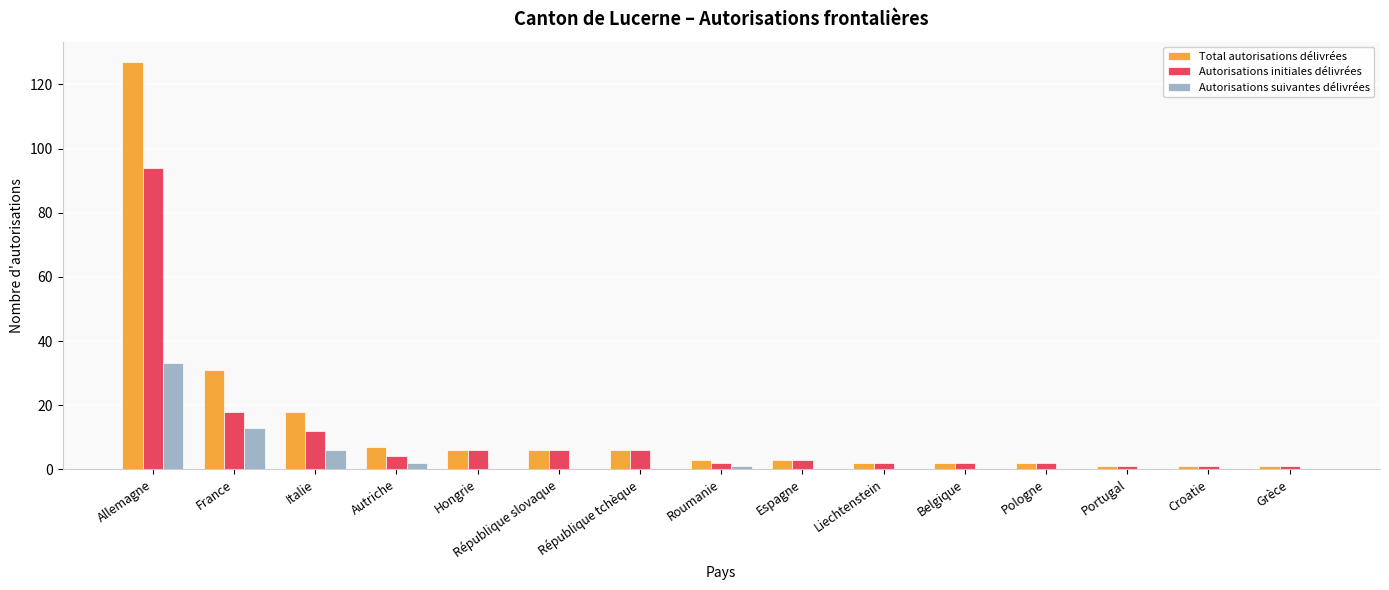

At which label does Total autorisations délivrées first exceed 3?

Allemagne